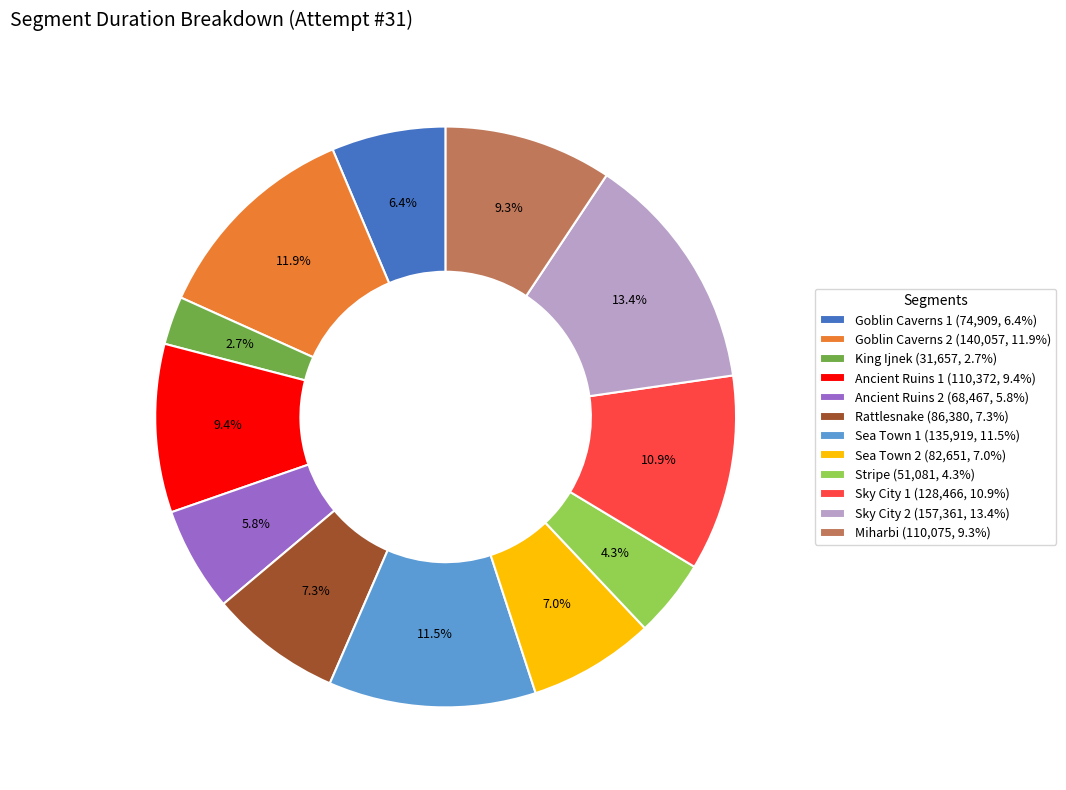

What is the ratio of the value at Sky City 2 (157,361, 13.4%) to the value at Stripe (51,081, 4.3%)?

3.1